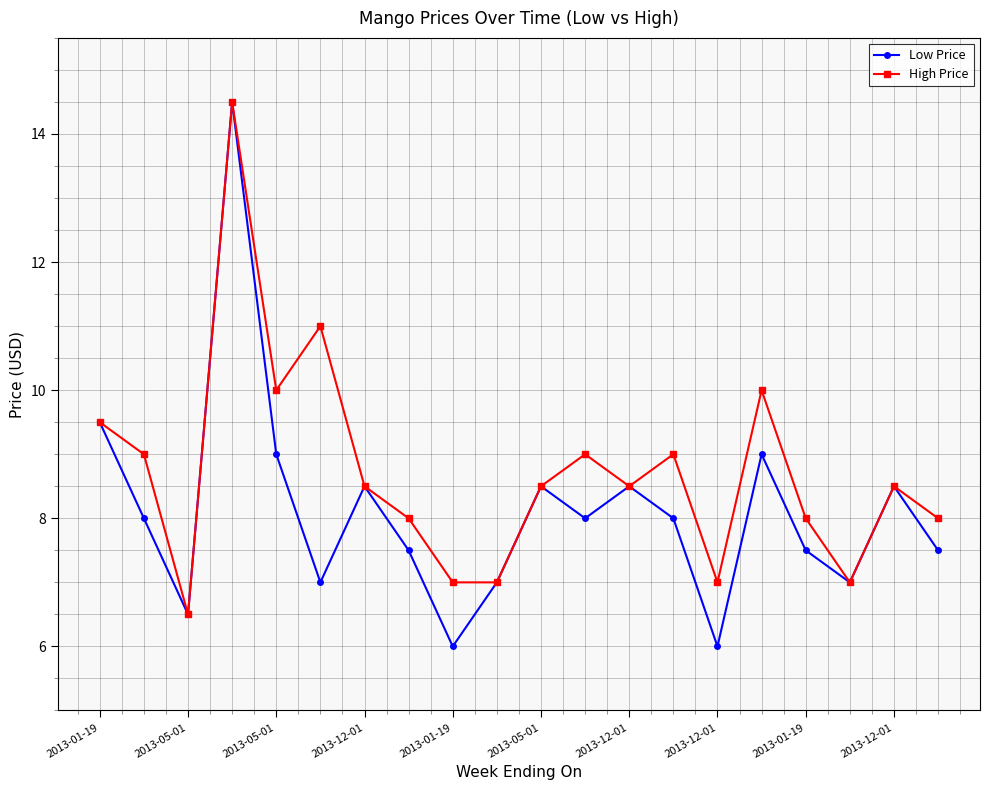

In Low Price, how many points are higher than both neighbors (excluding endpoints)?

6